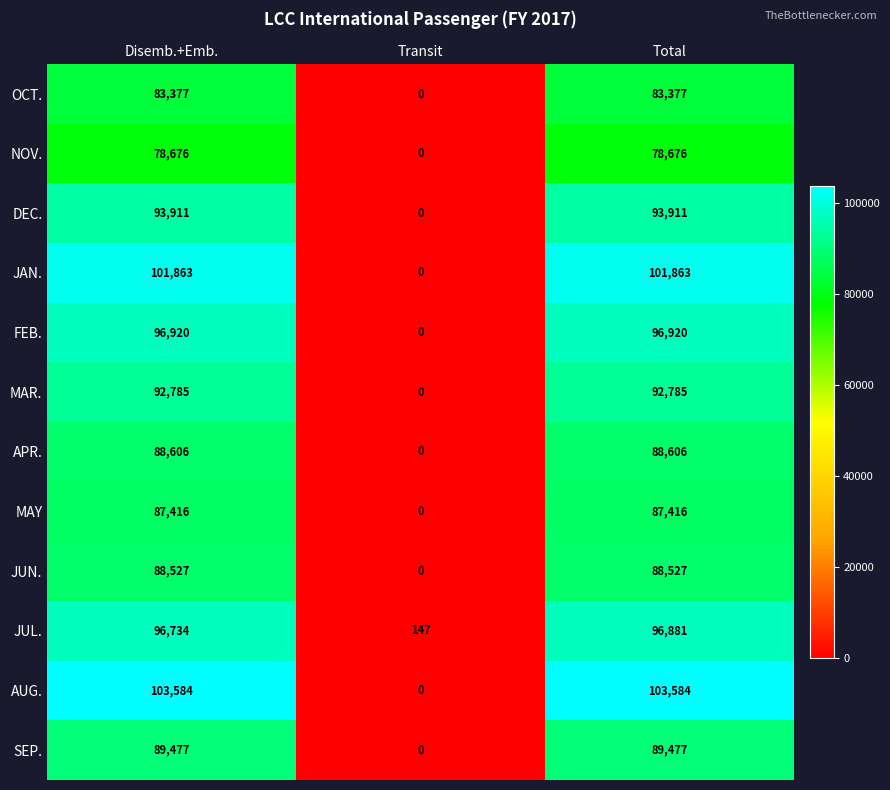

List the series in order of their peak value, lowest first.

NOV., OCT., MAY, JUN., APR., SEP., MAR., DEC., JUL., FEB., JAN., AUG.